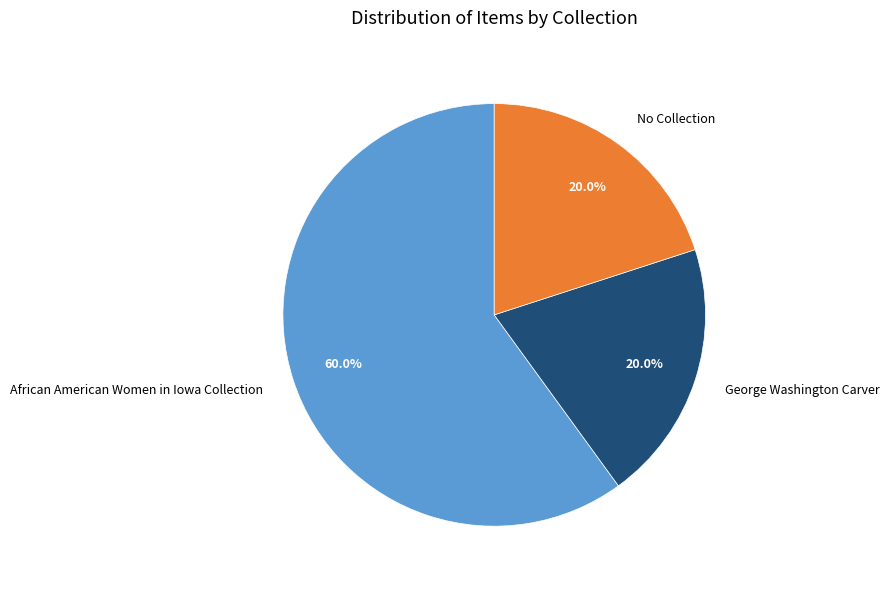

What percentage is NOT represented by African American Women in Iowa Collection?

40.0%